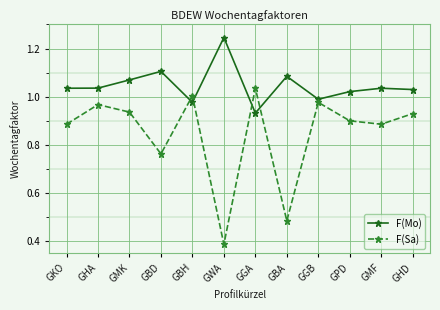

At which category does the chart reach its minimum across all series?

GWA